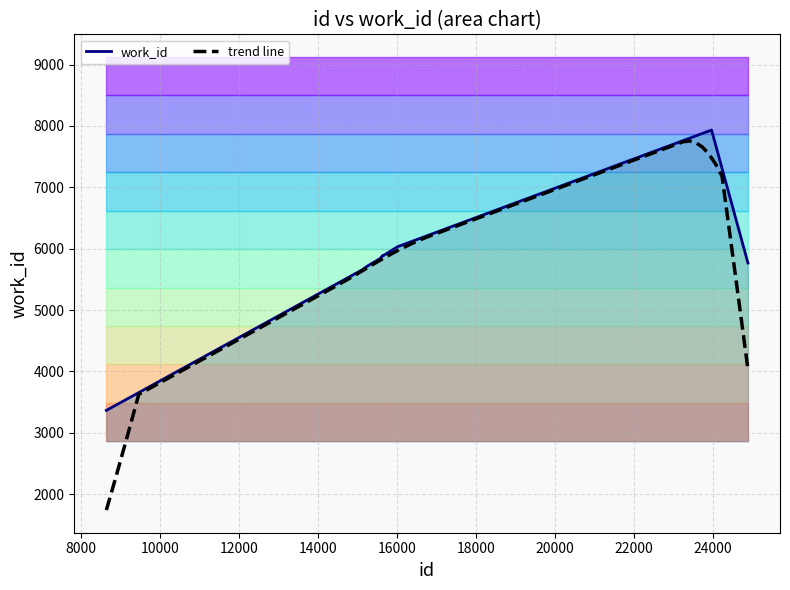

How many data points does each series have?

10